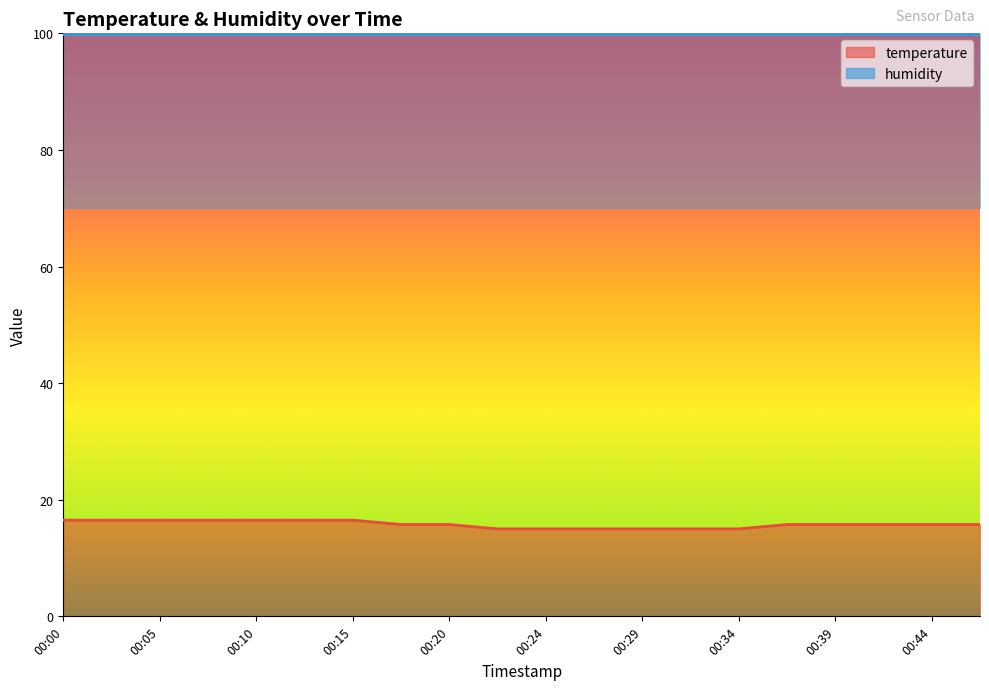

Where is the data nearest to the value 15?

00:22